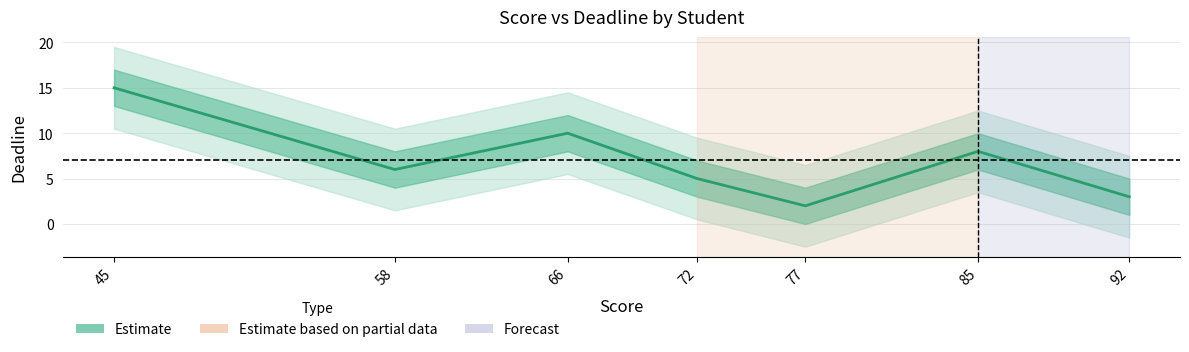

Is it true that the value at 77 is 3?

False